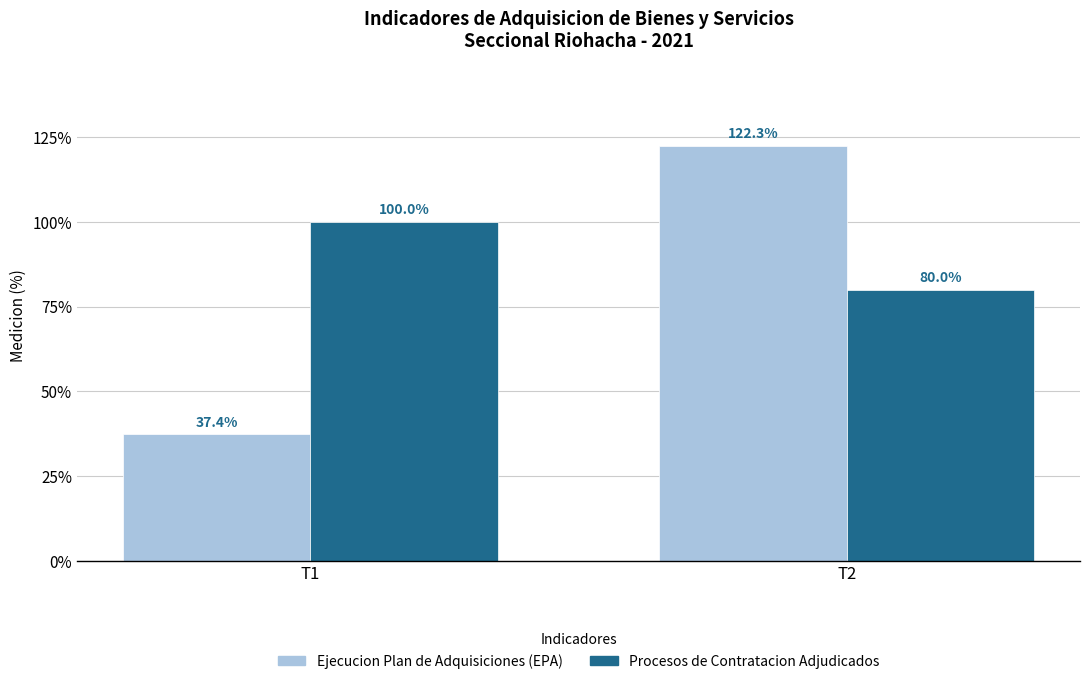

How many bars are there in total?

4